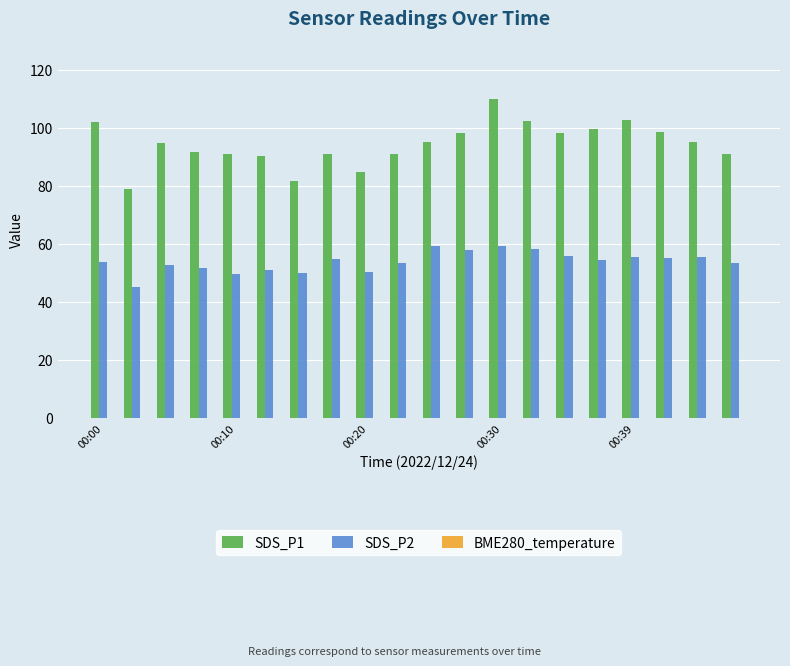

How many categories are shown in the chart?

20